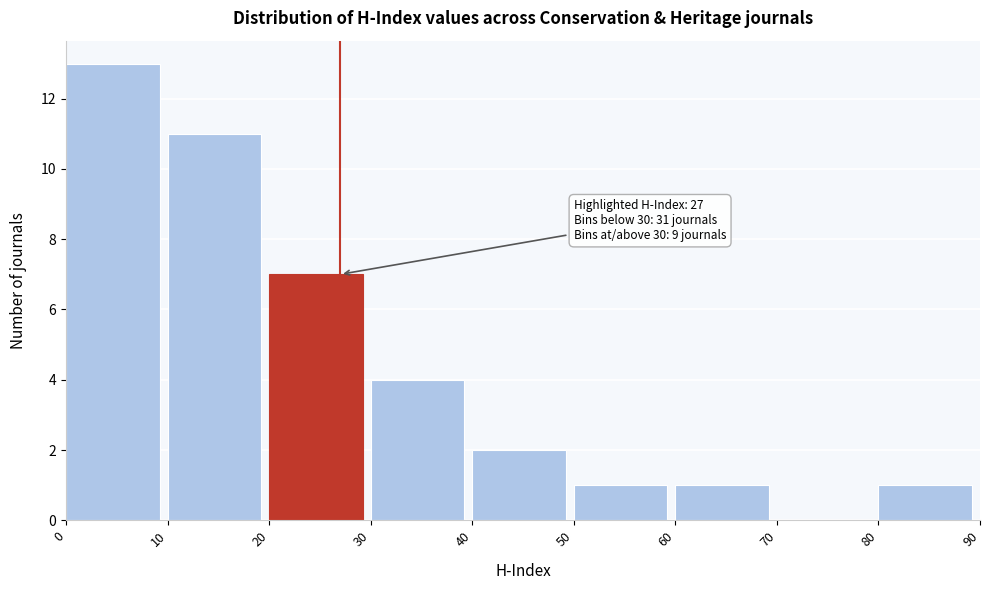

Which range on the x-axis has the tallest bar?

0 to 10